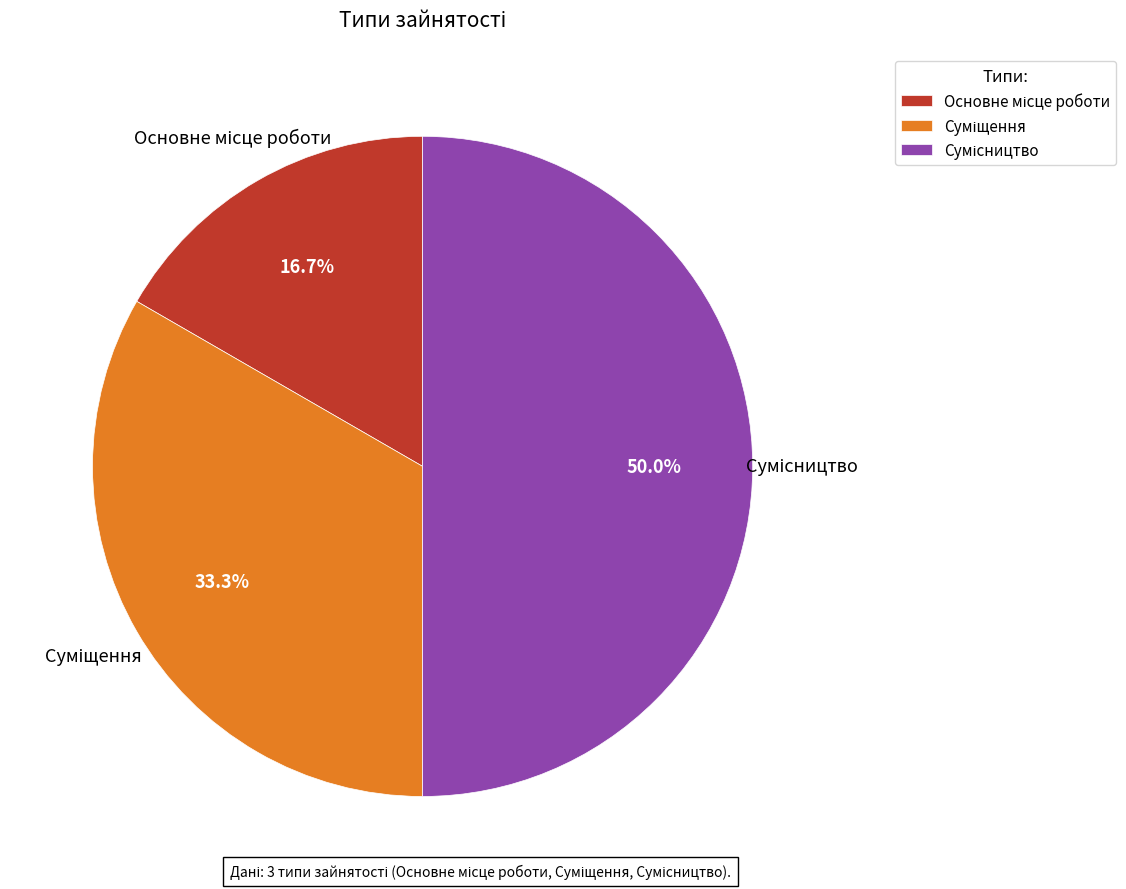

To the nearest percent, what portion does Сумісництво represent?

50%